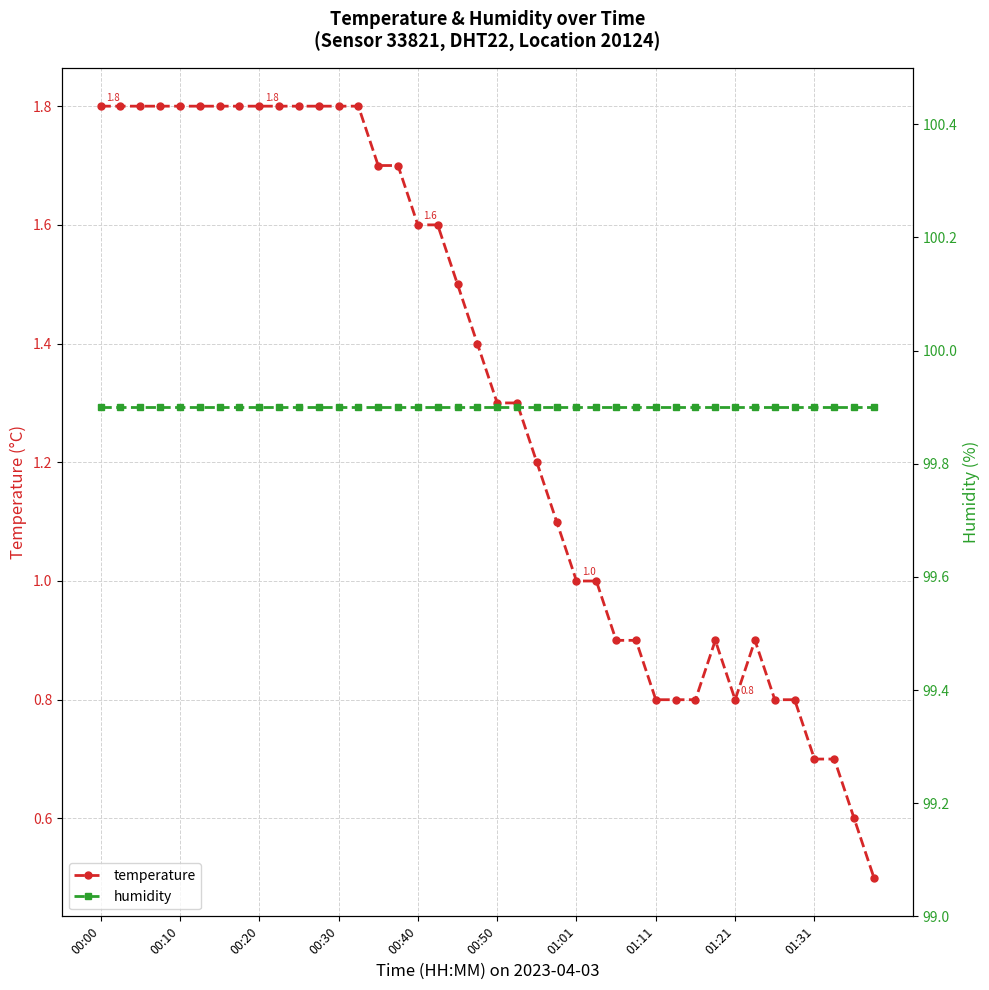

Count the number of data series in this chart.

2